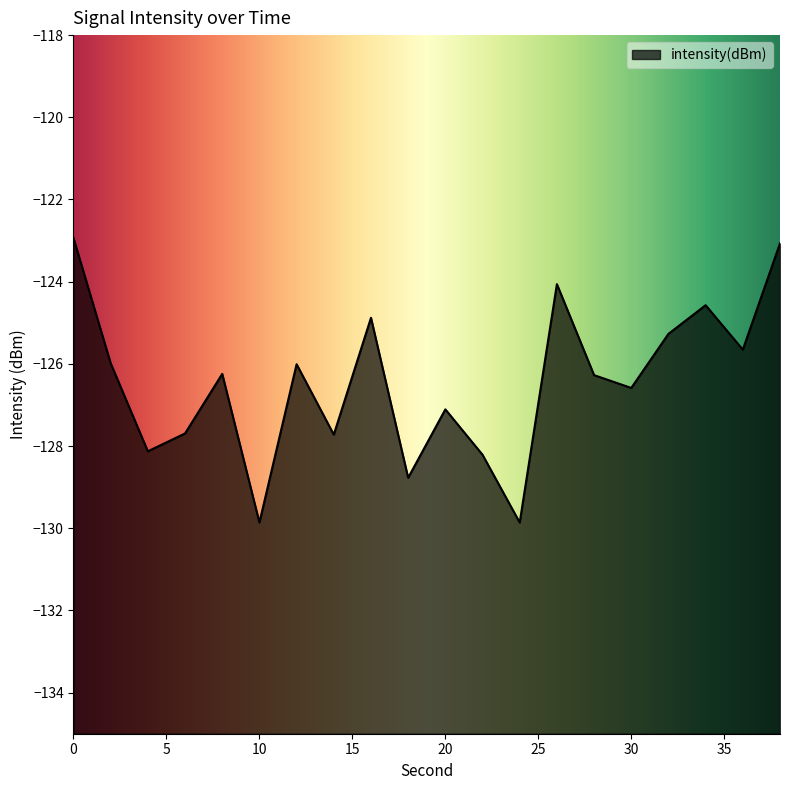

What is the difference between the second highest and second lowest values?

6.8